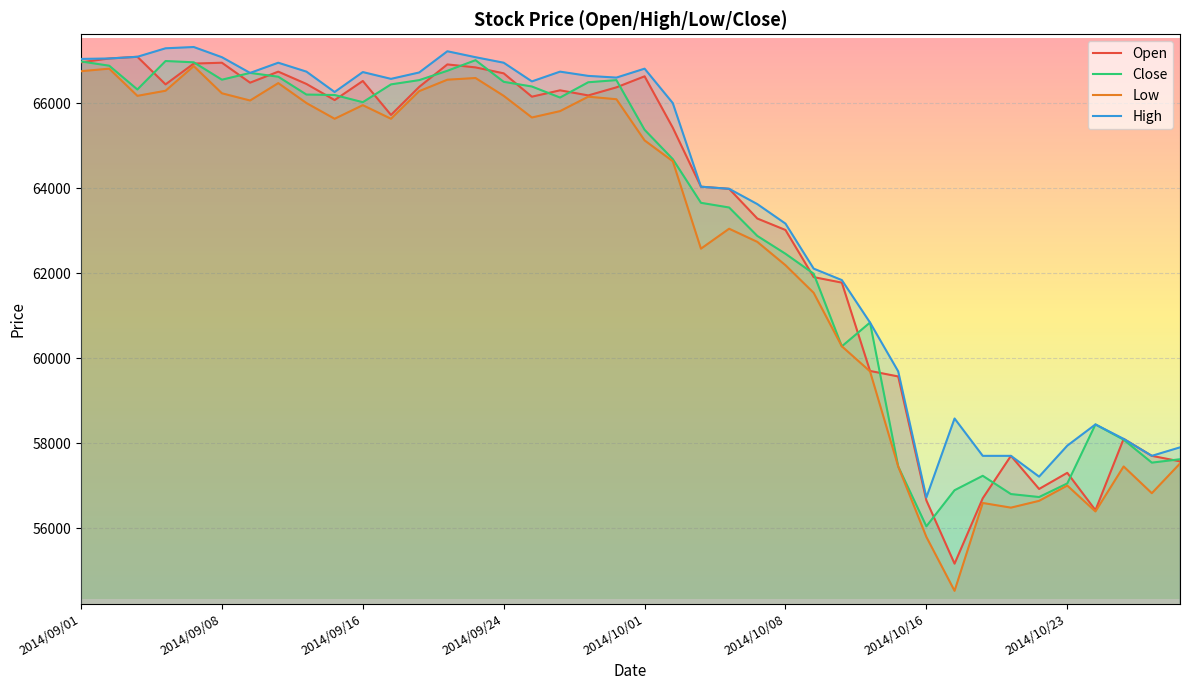

What are all the series names shown in the legend?

Open, Close, Low, High